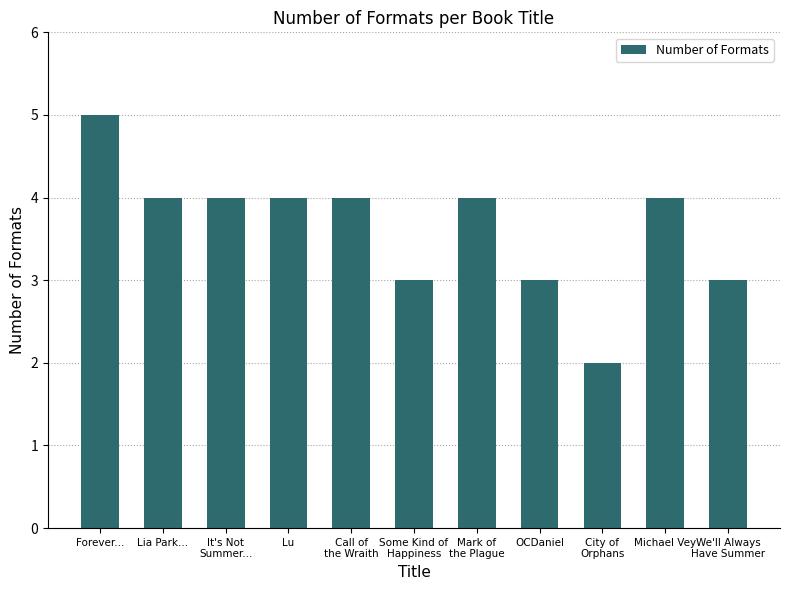

Reading left to right, extract all data points from this chart.

5	4	4	4	4	3	4	3	2	4	3